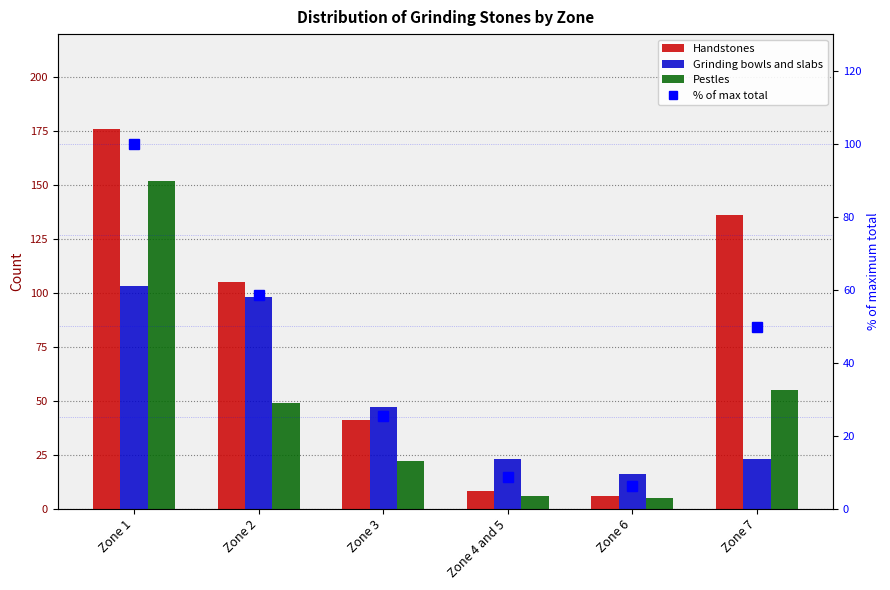

What is the sum of the Pestles values at Zone 7 and Zone 6?

60.0